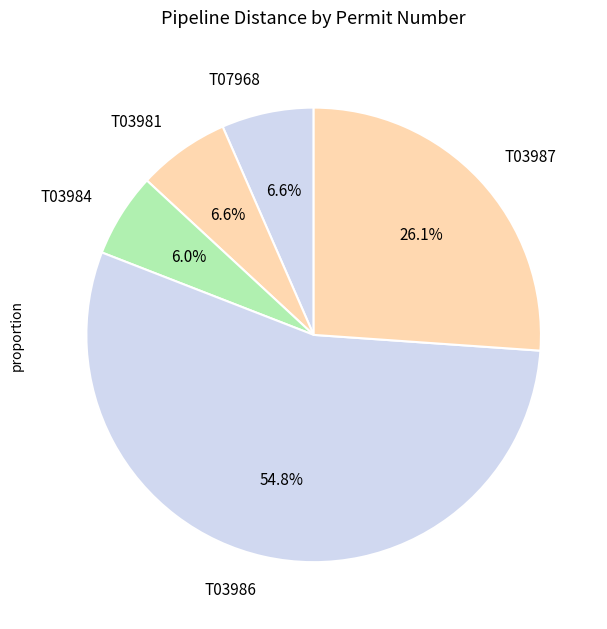

Which has a higher value, T03986 or T03984?

T03986